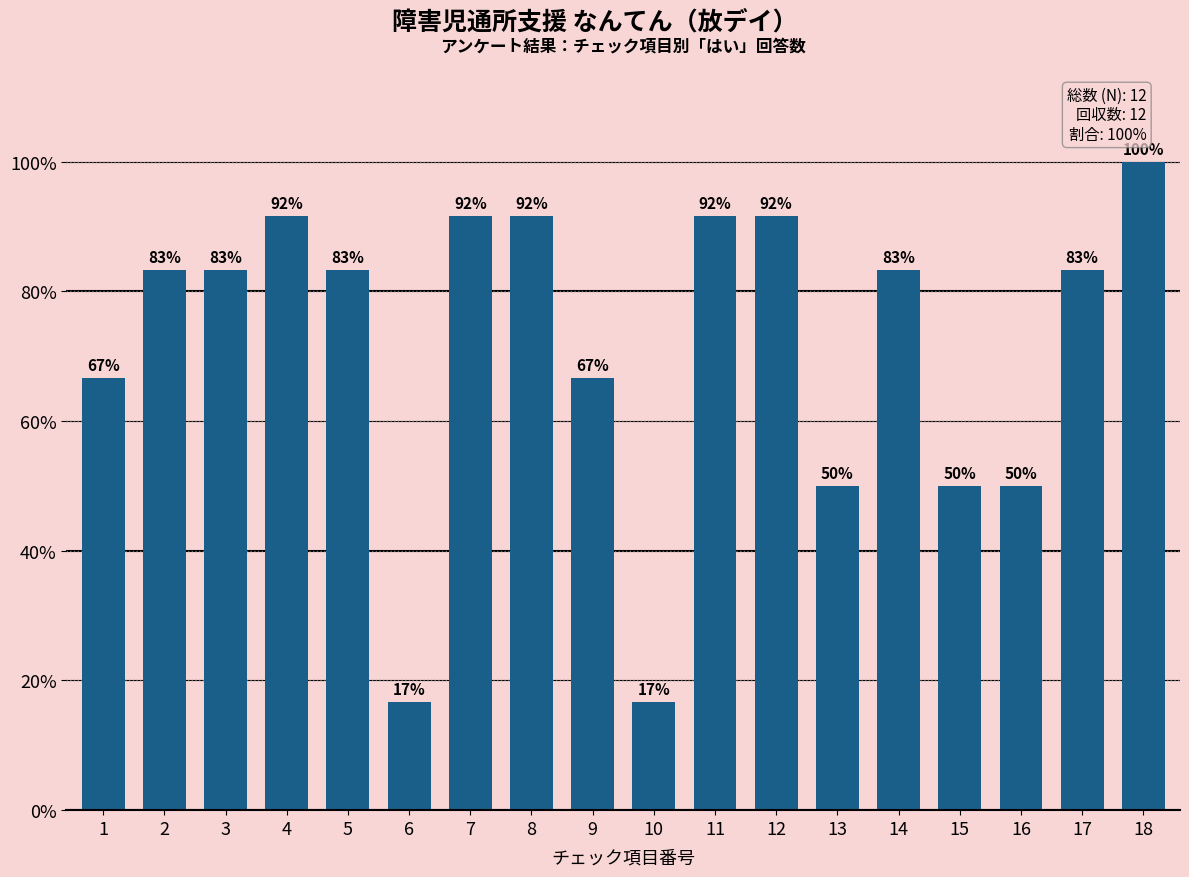

What is the maximum value shown in the chart?

100.0